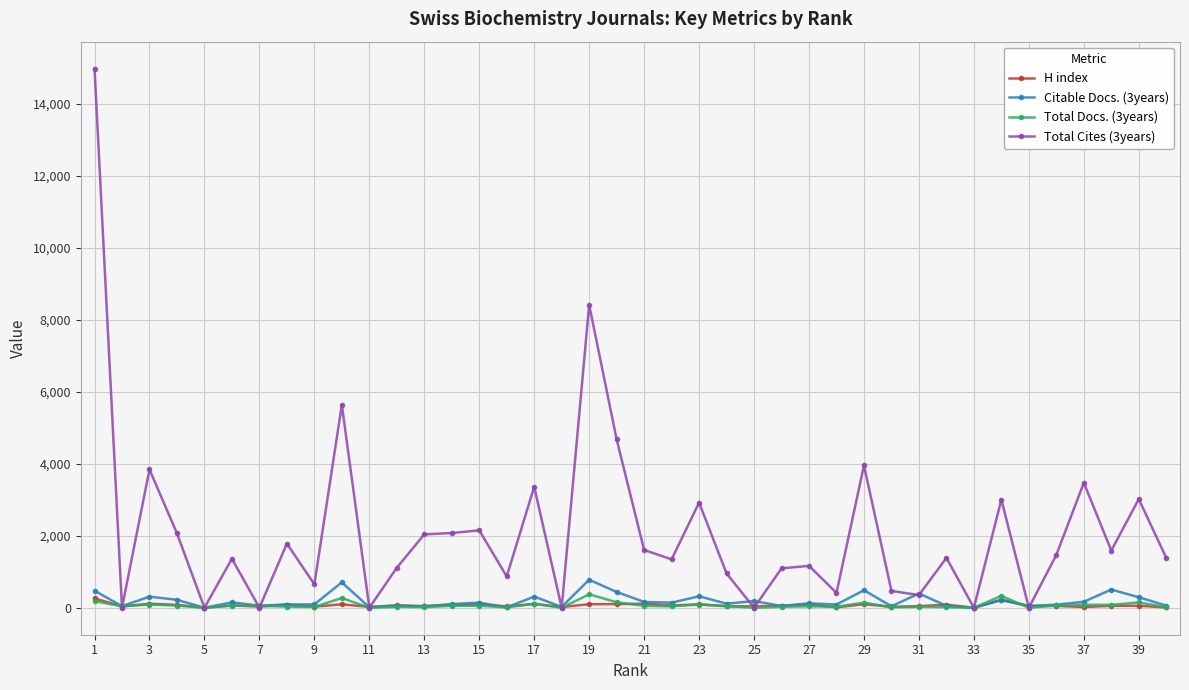

What is the average value of the H index series?

67